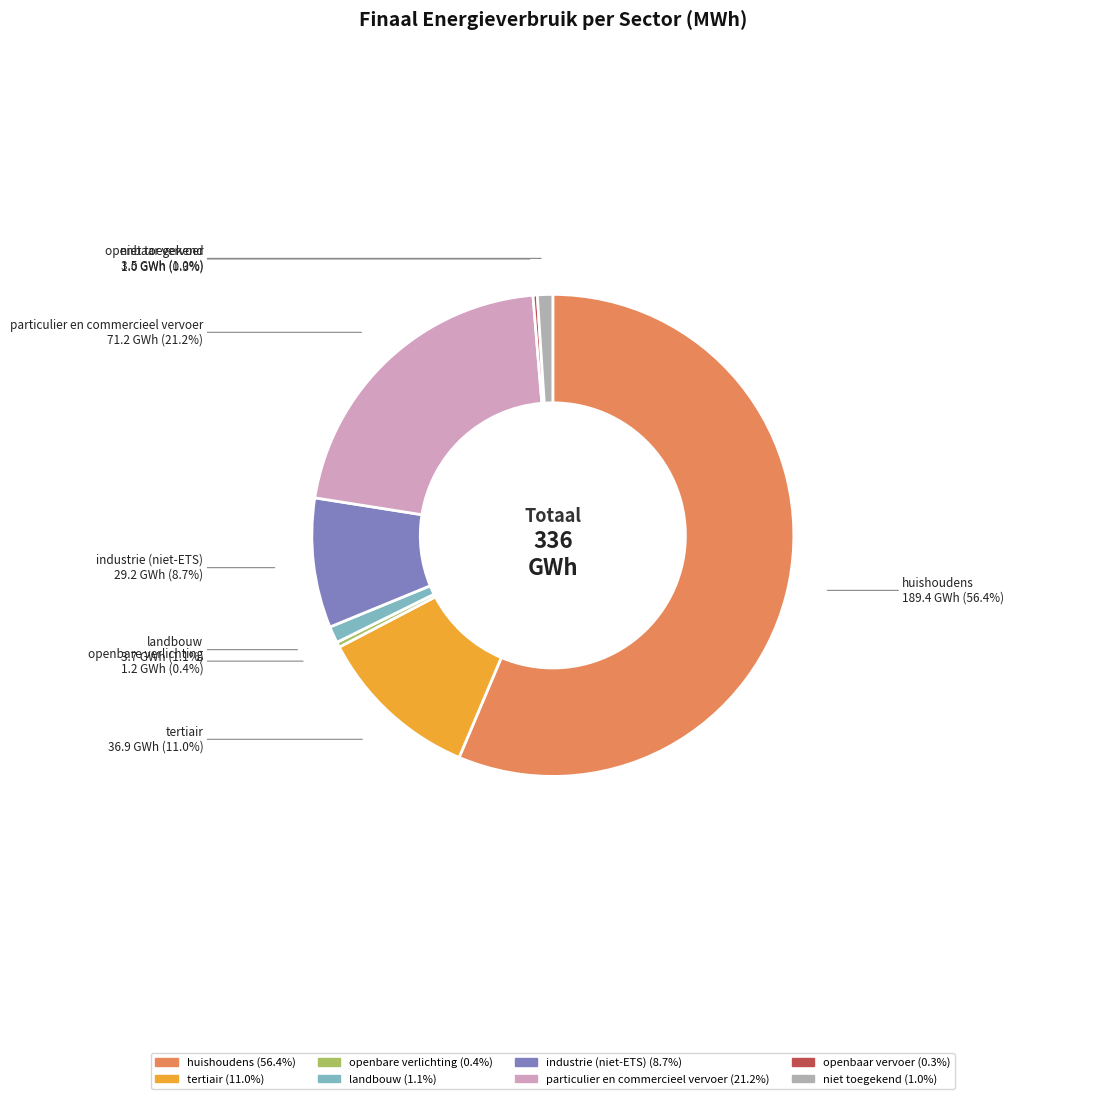

How many slices are in this pie chart?

8